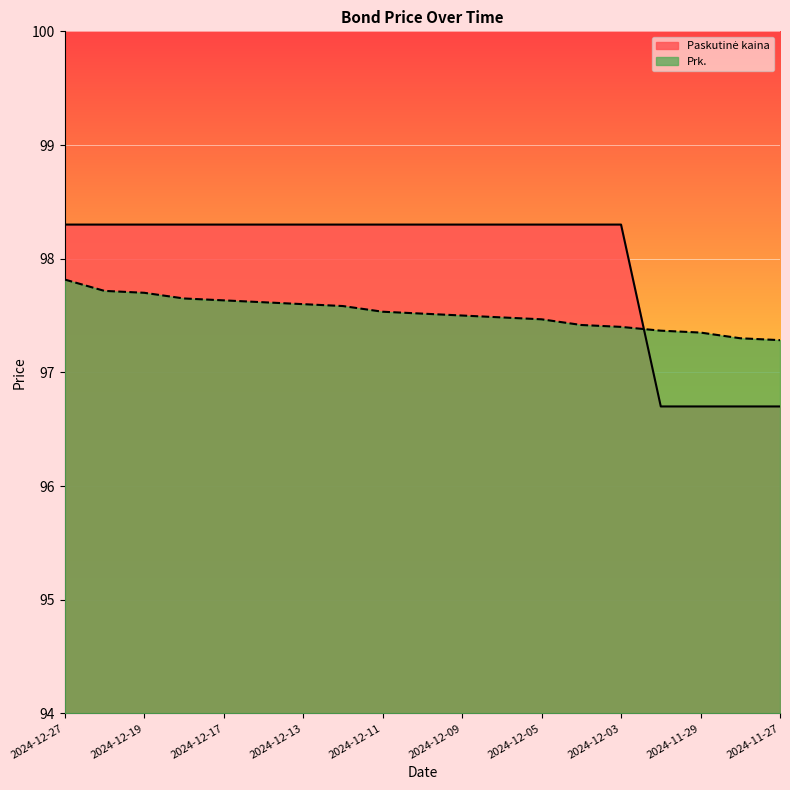

Reading right to left, list all the values displayed in this chart.

Paskutinė kaina: 96.7	96.7	96.7	96.7	98.3	98.3	98.3	98.3	98.3	98.3	98.3	98.3	98.3	98.3	98.3	98.3	98.3	98.3	98.3
Prk.: 97.3	97.3	97.3	97.4	97.4	97.4	97.5	97.5	97.5	97.5	97.5	97.6	97.6	97.6	97.6	97.7	97.7	97.7	97.8